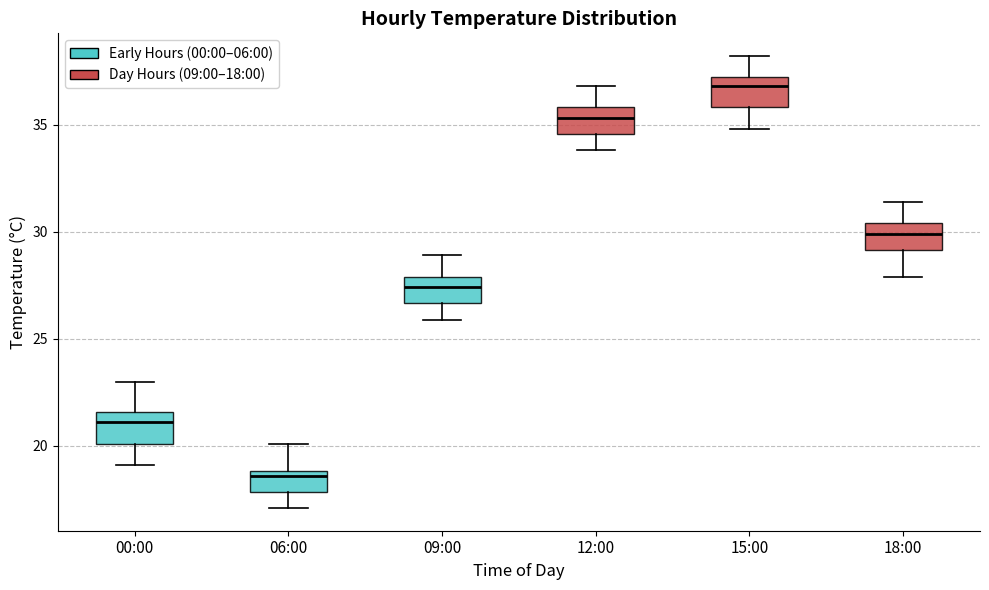

Where does the upper whisker of the box for 15:00 end on the y-axis? The values are not printed on the chart, so give them approximately, as read against the axis.

38.0